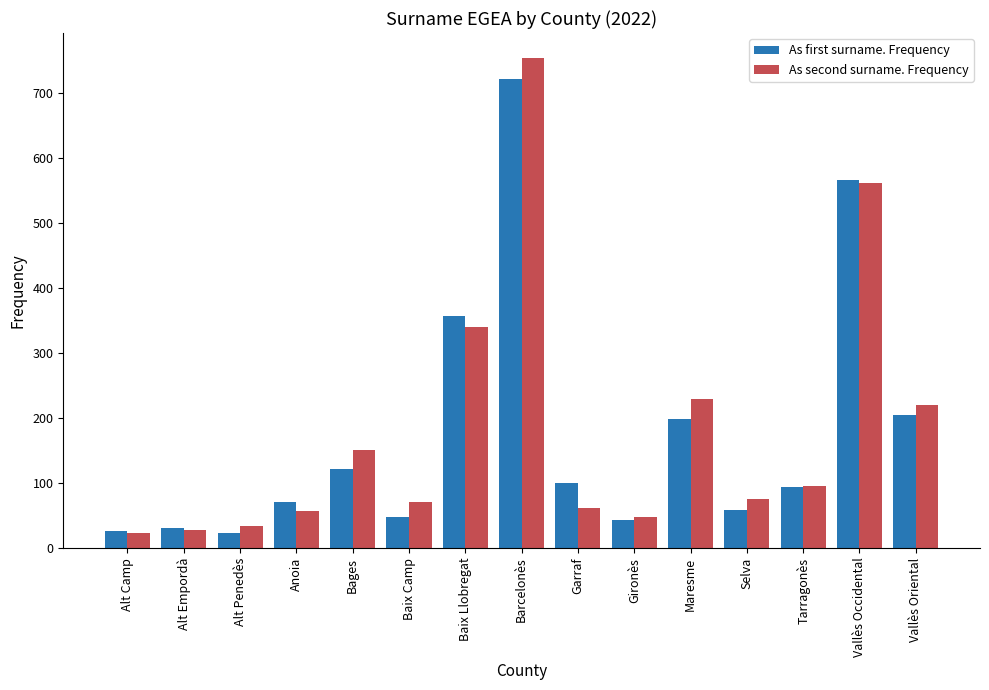

What is the smallest value displayed?

23